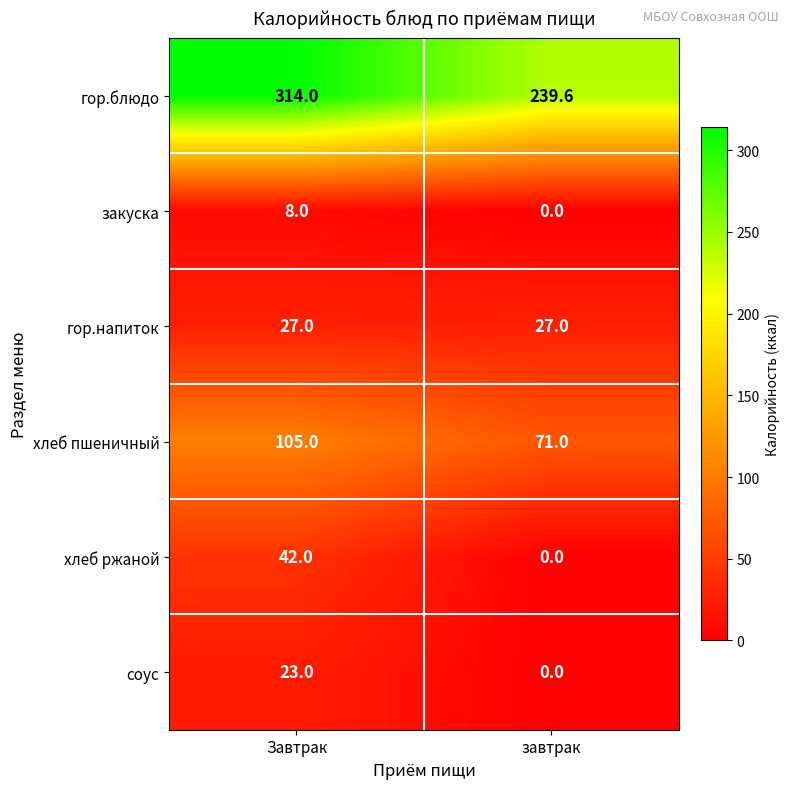

Is it true that гор.напиток equals 39.4 at завтрак?

False